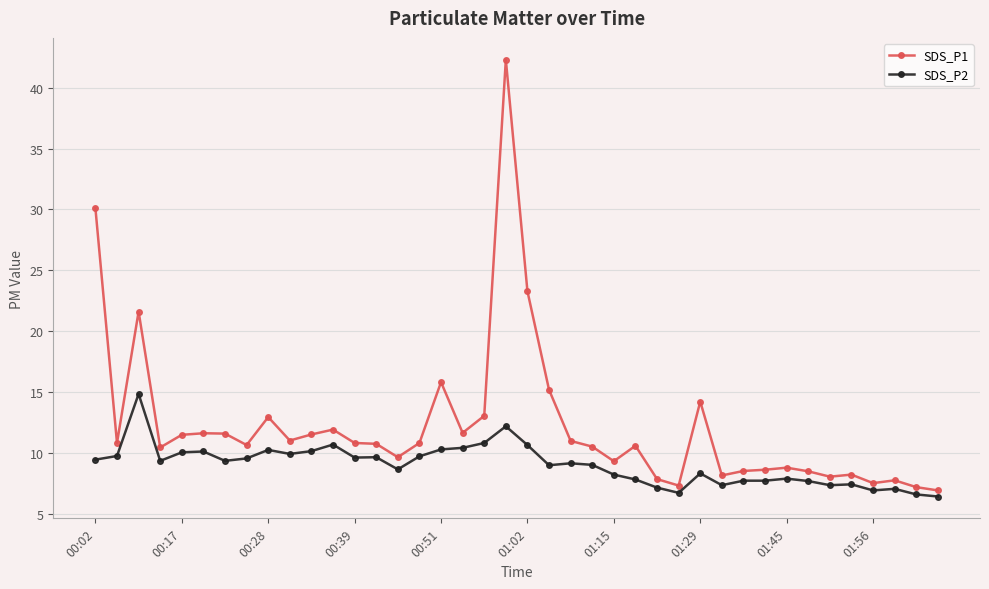

What is the value of the SDS_P2 point at the 13th from the left?

9.6